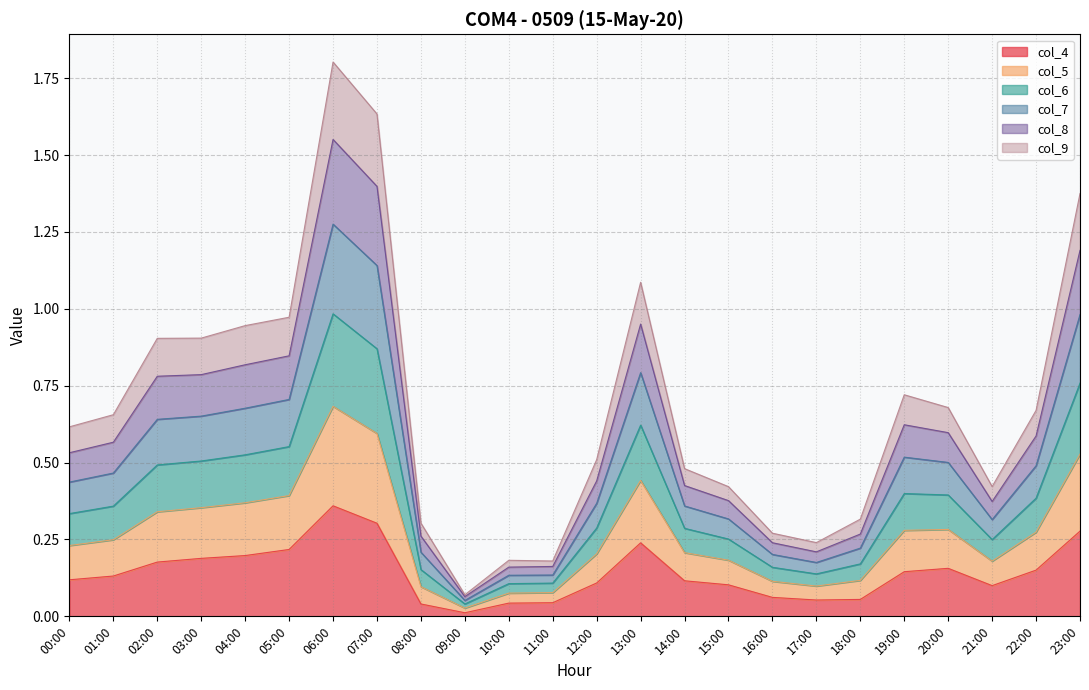

What is the total value across all series at 02:00?

0.9